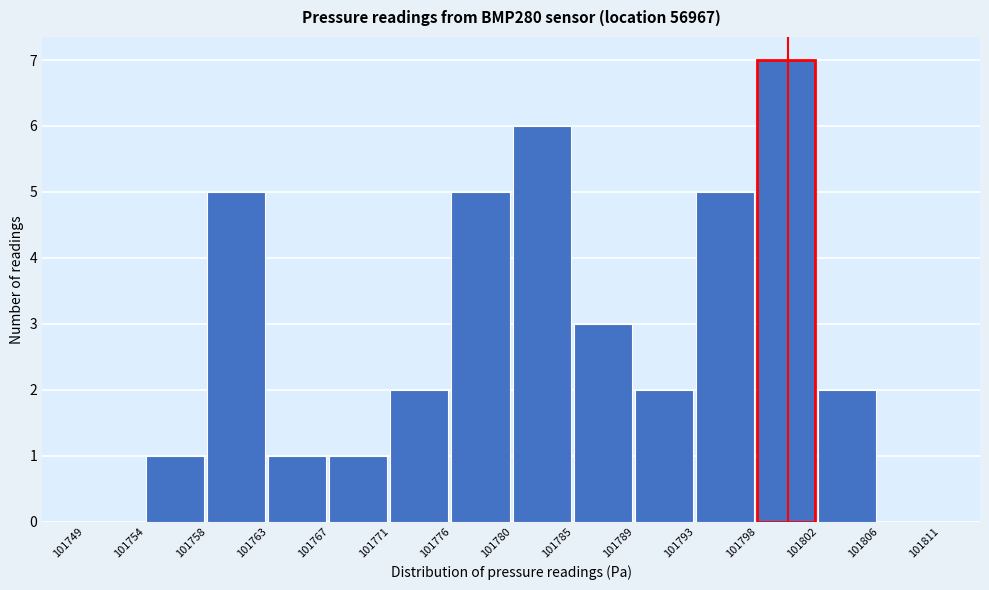

Reading right to left, list all the values displayed in this chart.

101806=0	101802=2	101798=7	101793=5	101789=2	101785=3	101780=6	101776=5	101771=2	101767=1	101763=1	101758=5	101754=1	101749=0